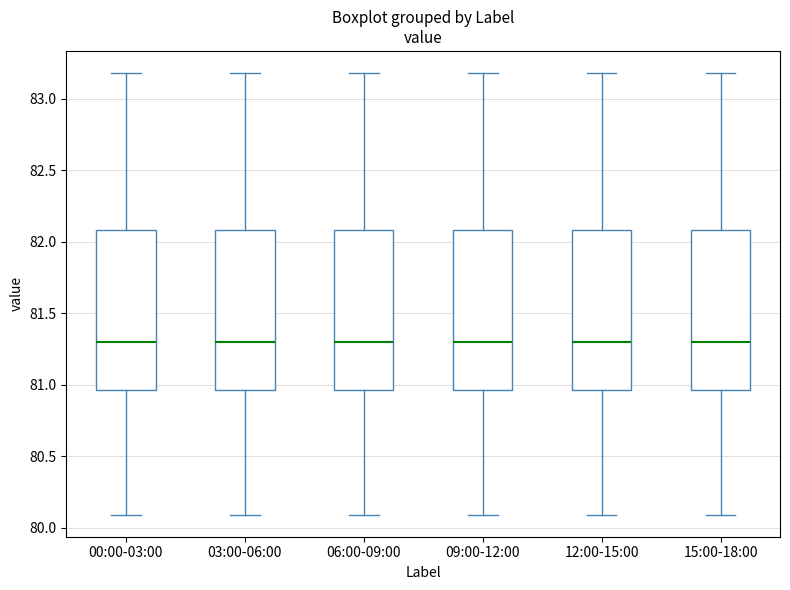

Reading left to right, read every box against the y-axis: the position of its median line, the range the box covers, and the ends of its whiskers. The values are not printed on the chart, so give them approximately, as read against the axis.

00:00-03:00: median 81.30, box 80.95 to 82.10, whiskers 80.10 to 83.20
03:00-06:00: median 81.30, box 80.95 to 82.10, whiskers 80.10 to 83.20
06:00-09:00: median 81.30, box 80.95 to 82.10, whiskers 80.10 to 83.20
09:00-12:00: median 81.30, box 80.95 to 82.10, whiskers 80.10 to 83.20
12:00-15:00: median 81.30, box 80.95 to 82.10, whiskers 80.10 to 83.20
15:00-18:00: median 81.30, box 80.95 to 82.10, whiskers 80.10 to 83.20